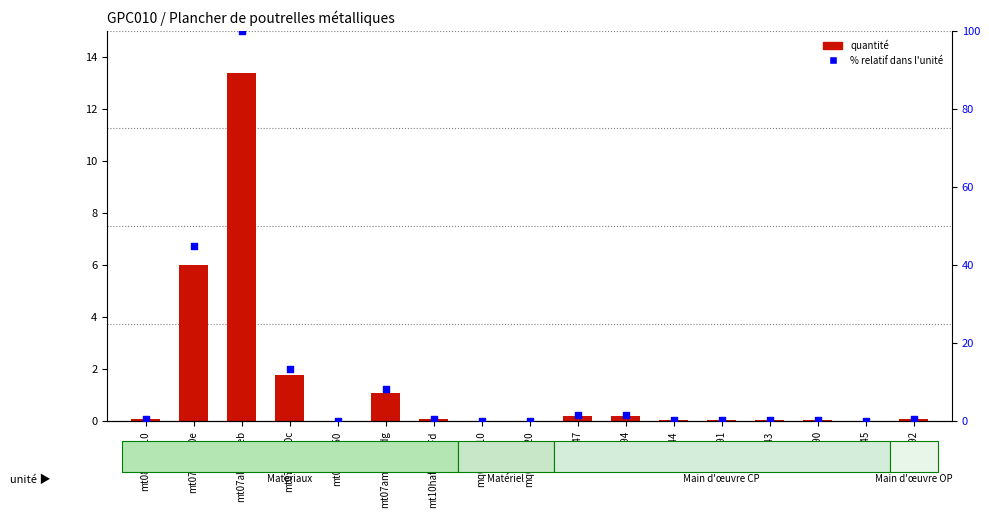

Which series reaches the minimum Y coordinate?

Quantité